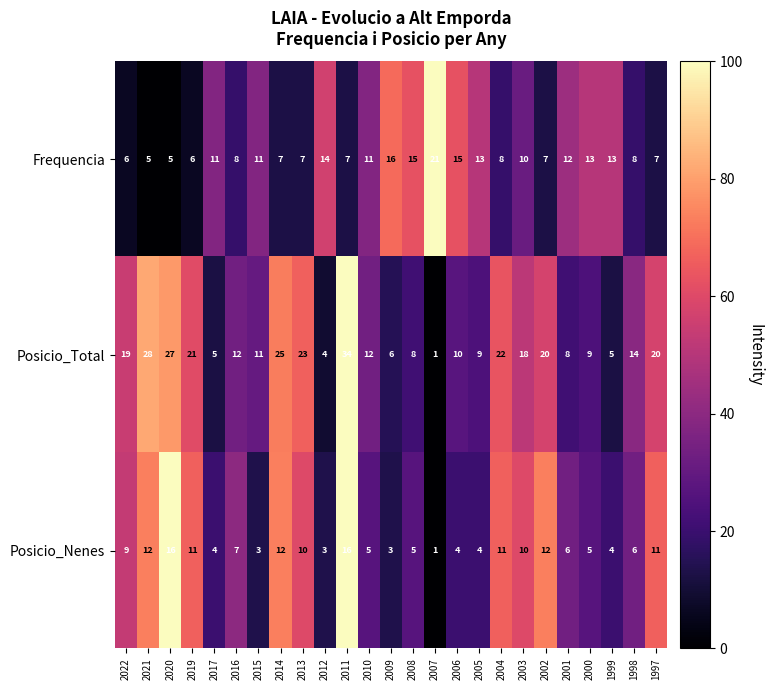

Rank the series at 2017 from highest to lowest value.

Frequencia, Posicio_Total, Posicio_Nenes